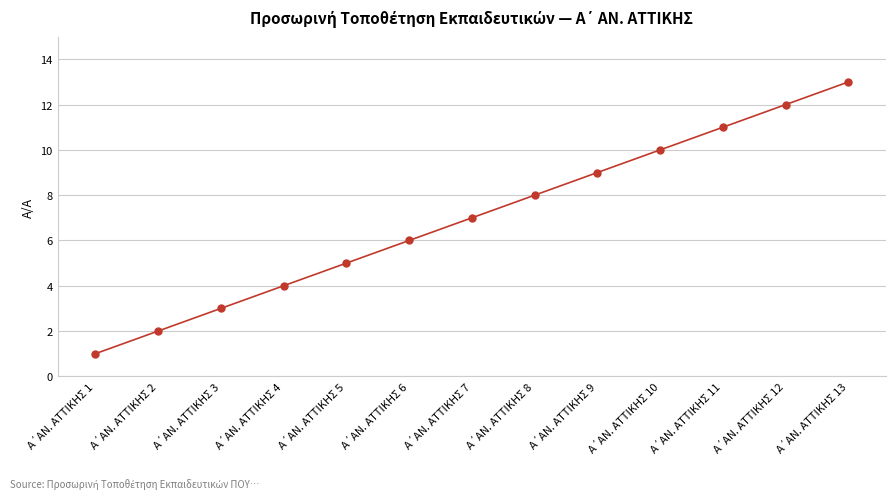

What is the difference between the second highest and minimum values?

11